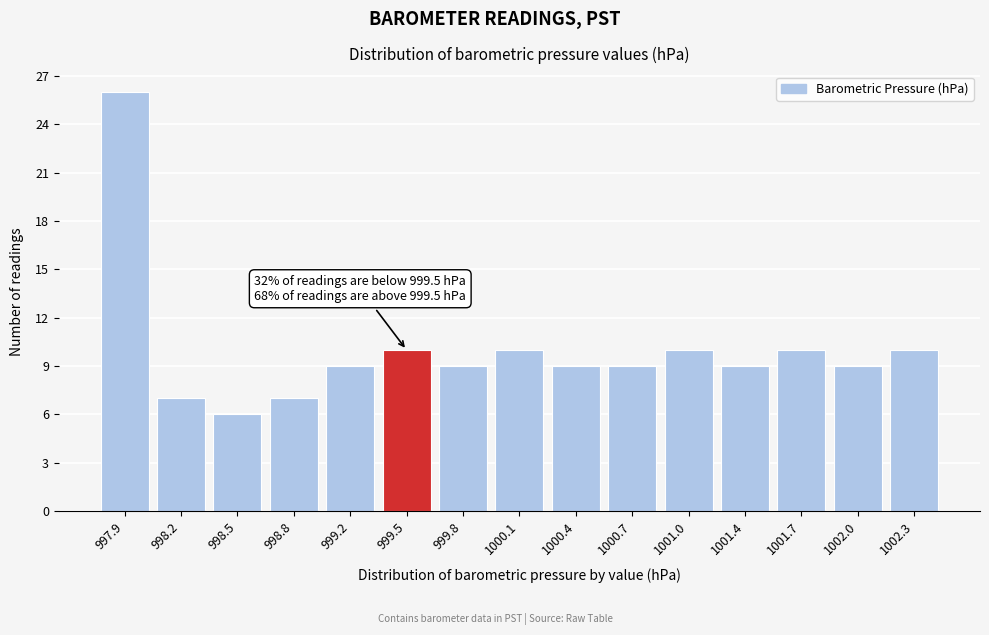

Reading right to left, list all the values displayed in this chart.

1002.3=10	1002.0=9	1001.7=10	1001.4=9	1001.0=10	1000.7=9	1000.4=9	1000.1=10	999.8=9	999.5=10	999.2=9	998.8=7	998.5=6	998.2=7	997.9=26